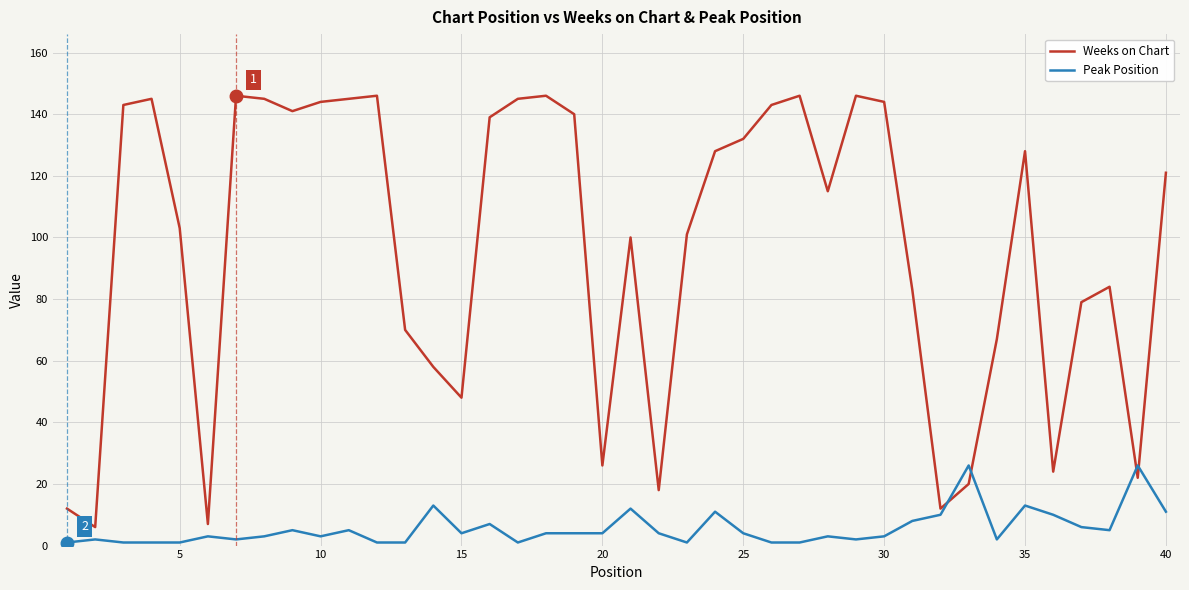

What is the maximum value for Peak Position?

26